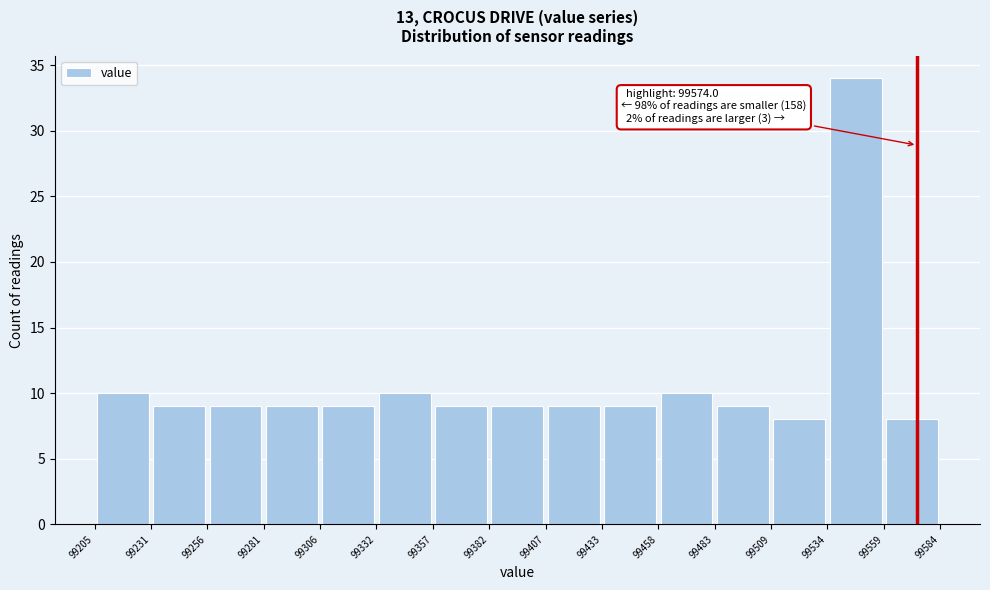

Which range on the x-axis has the tallest bar?

99534 to 99559